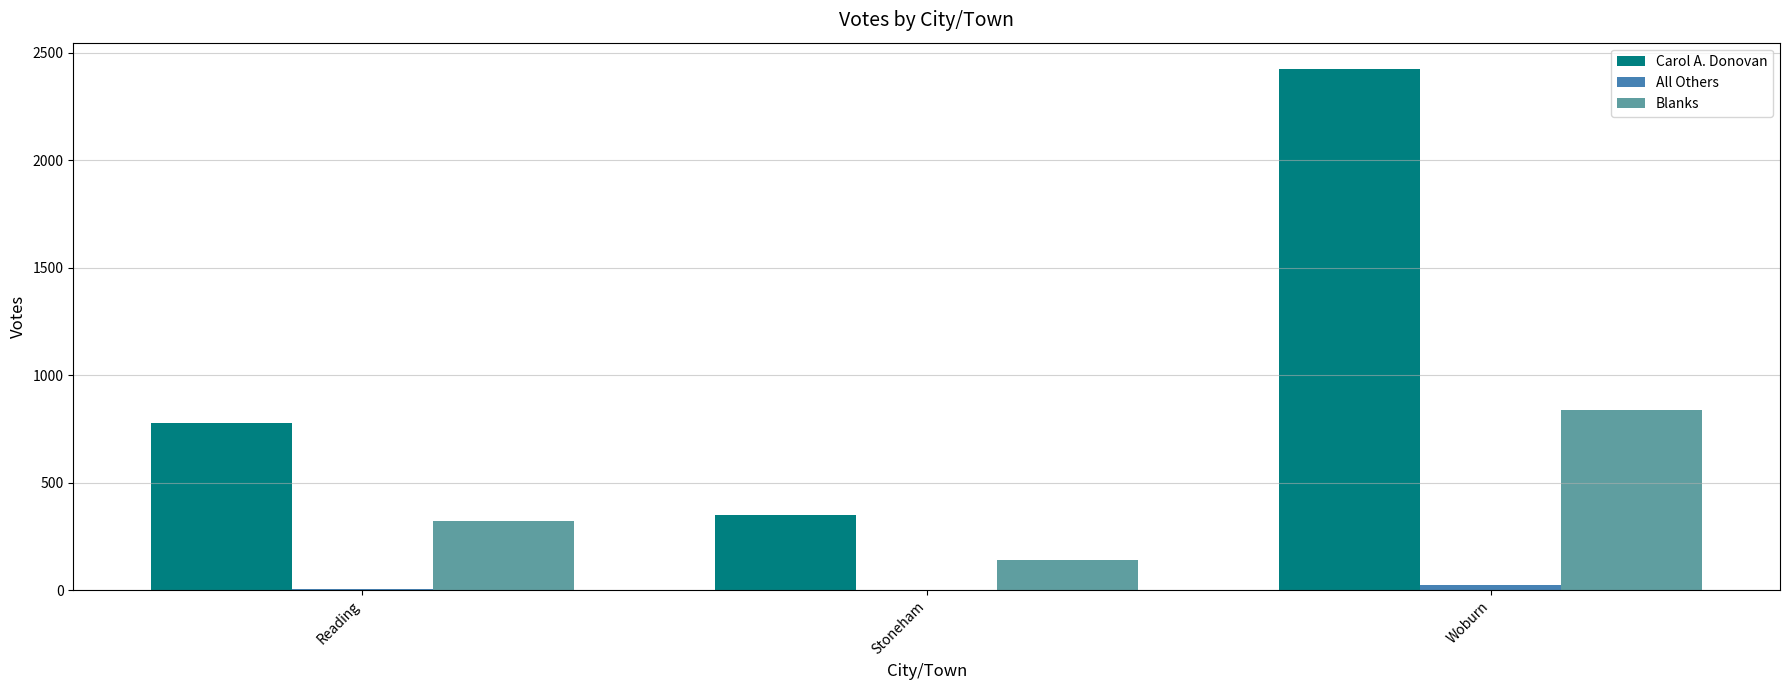

What is the maximum value shown in the chart?

2426